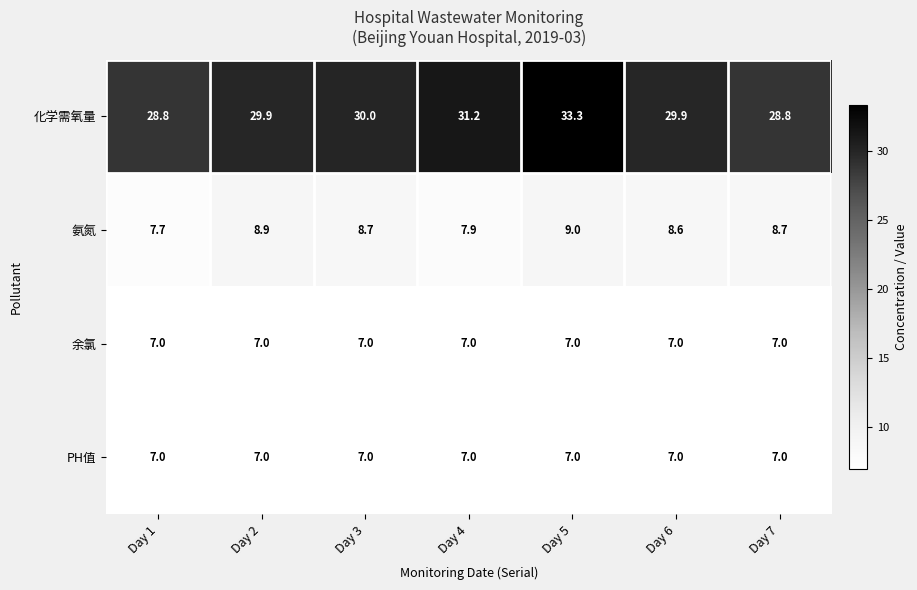

The PH值 series shows 7.0 at Day 6. True or false?

True